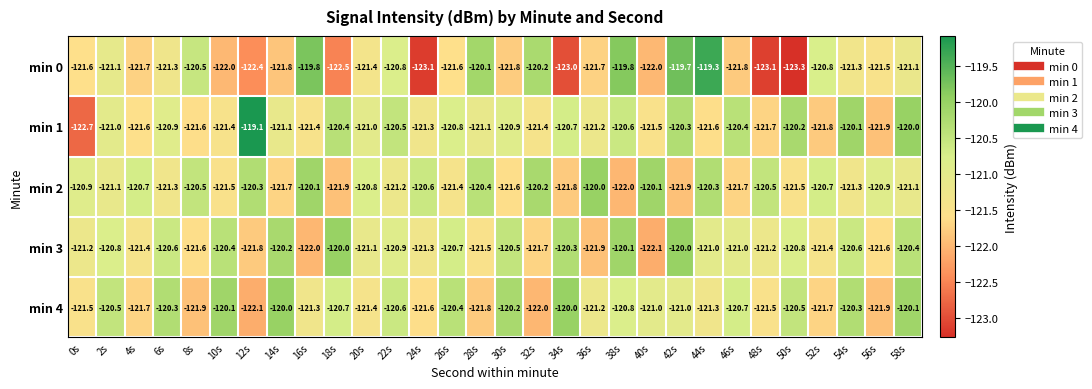

How many distinct data groups are displayed?

5